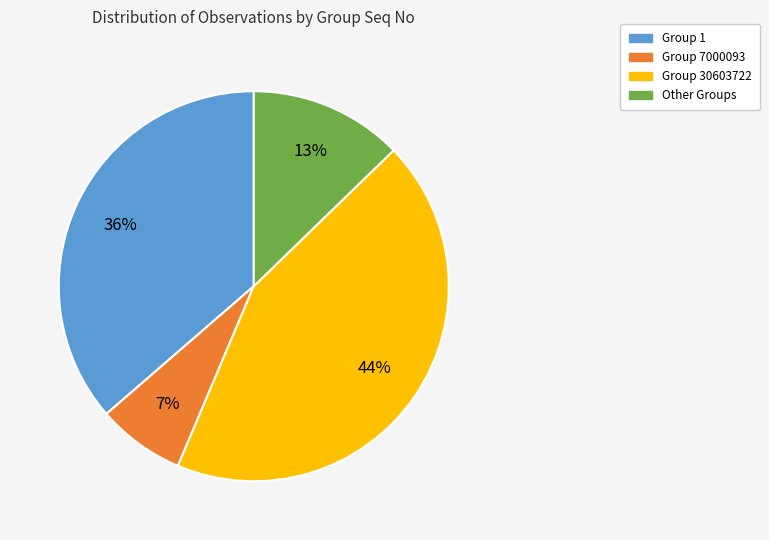

To the nearest percent, what is the average slice percentage?

25%